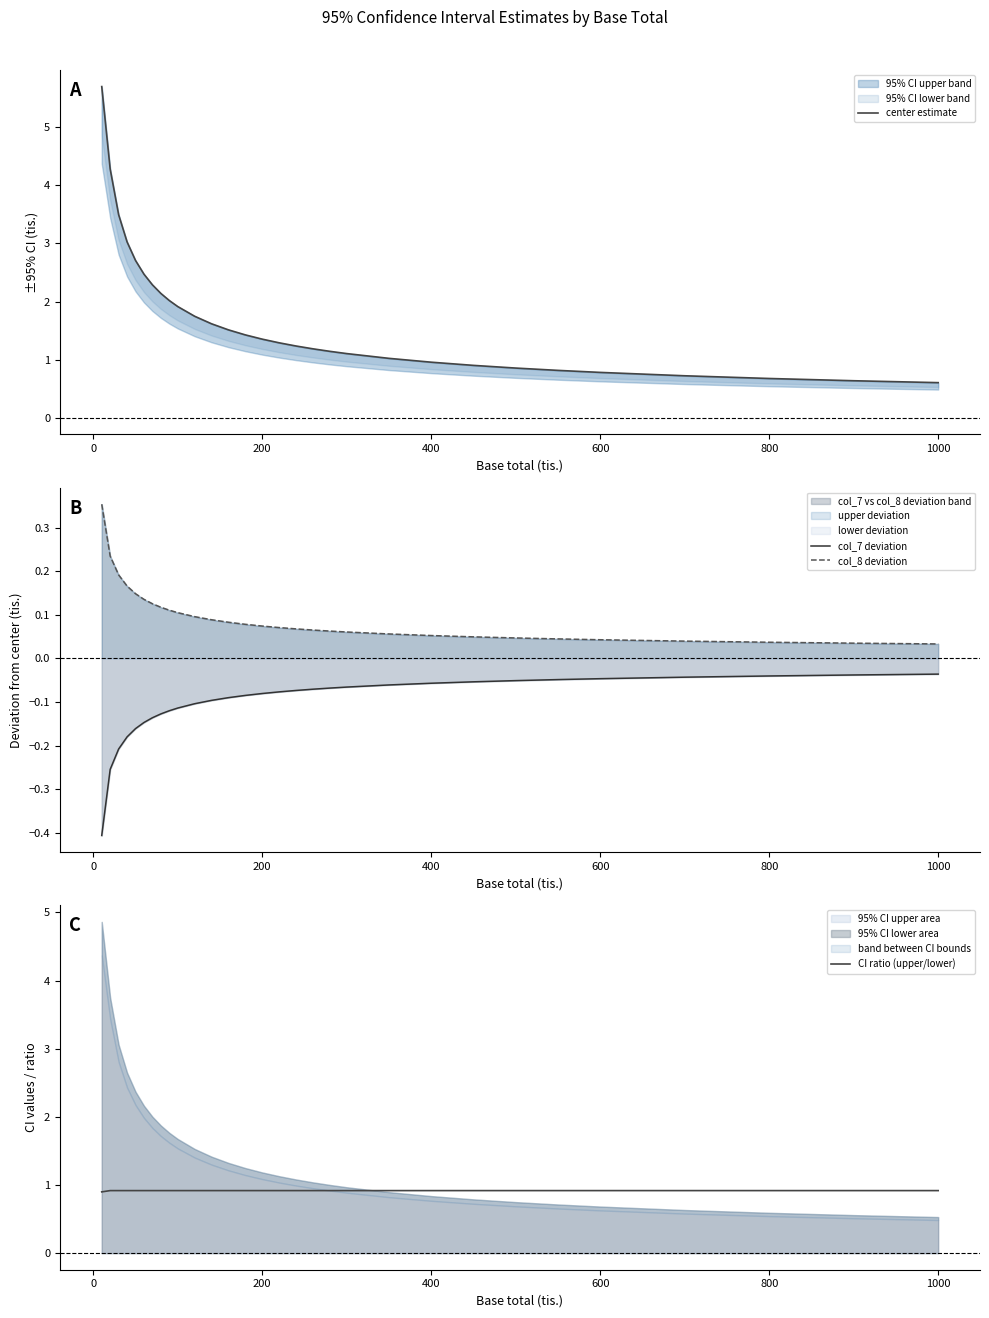

What is the minimum value for CI ratio (upper/lower)?

0.9